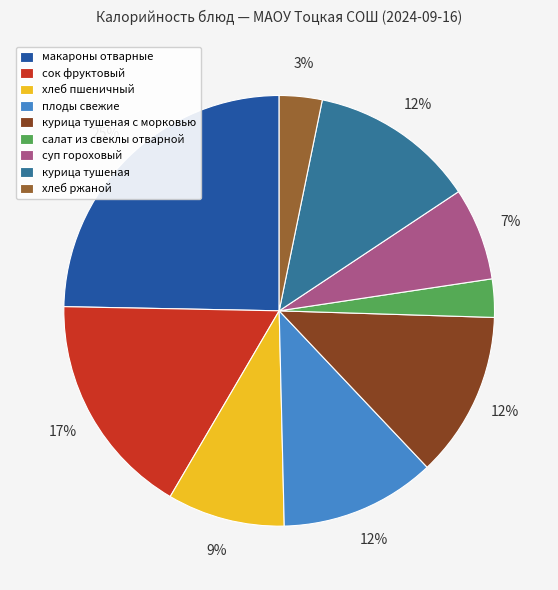

How many slices are in this pie chart?

9